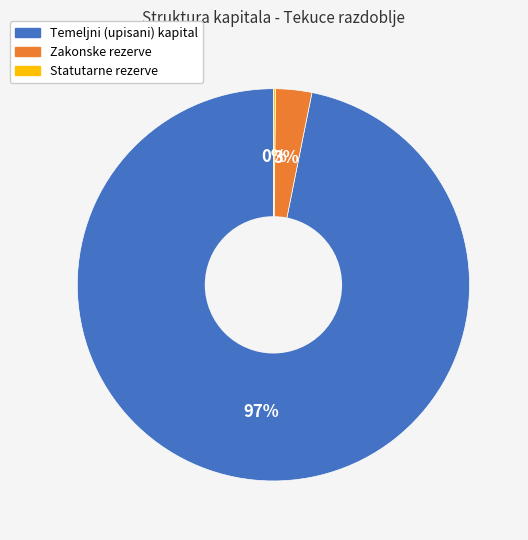

To the nearest percent, what percentage of the pie is Zakonske rezerve?

3%